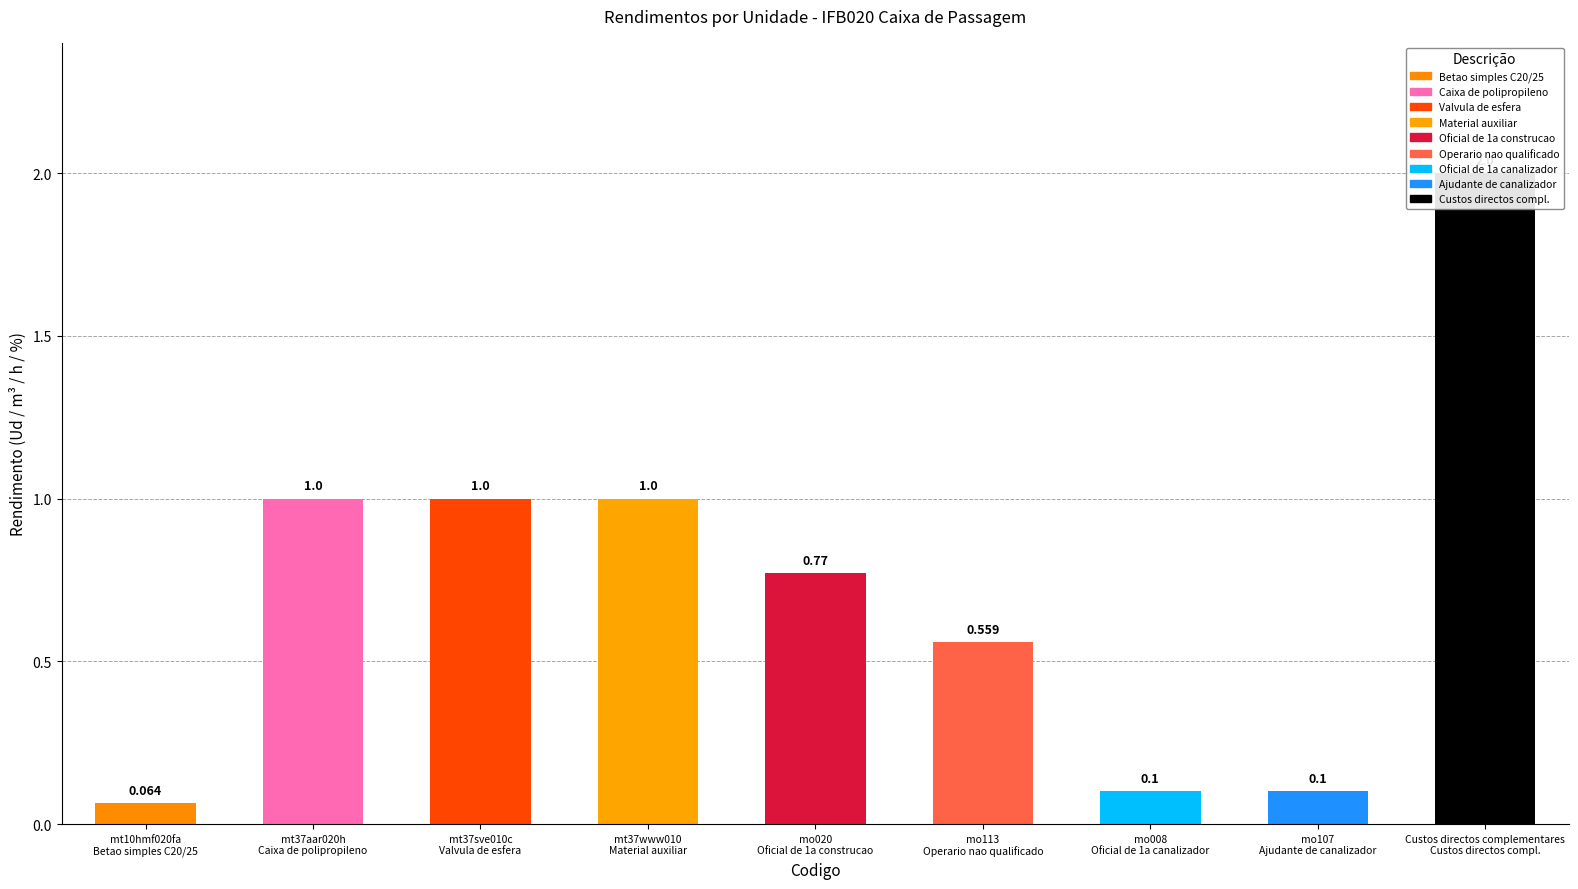

Reading left to right, extract all data points from this chart.

0.1	1.0	1.0	1.0	0.8	0.6	0.1	0.1	2.0